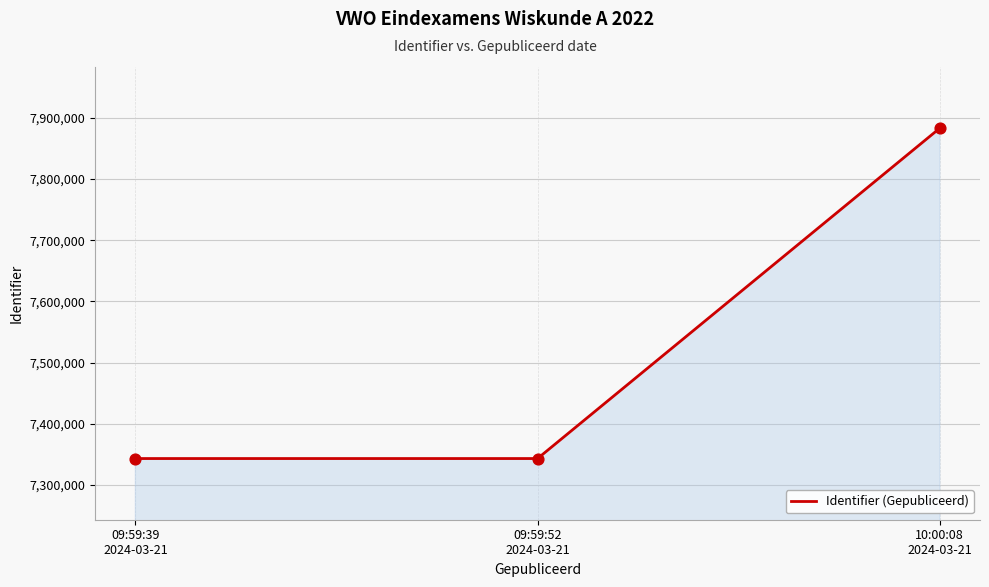

Approximately how many times larger is the value at 09:59:39
2024-03-21 compared to 09:59:52
2024-03-21?

1.0